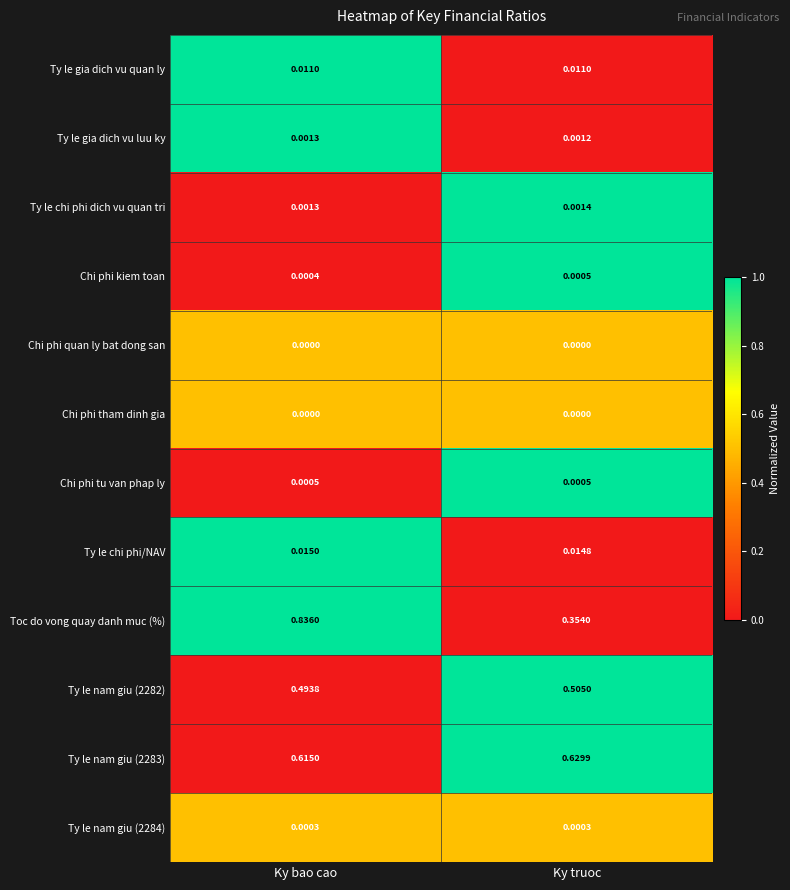

Where is Ty le nam giu (2282) nearest to the value 0?

Ky bao cao